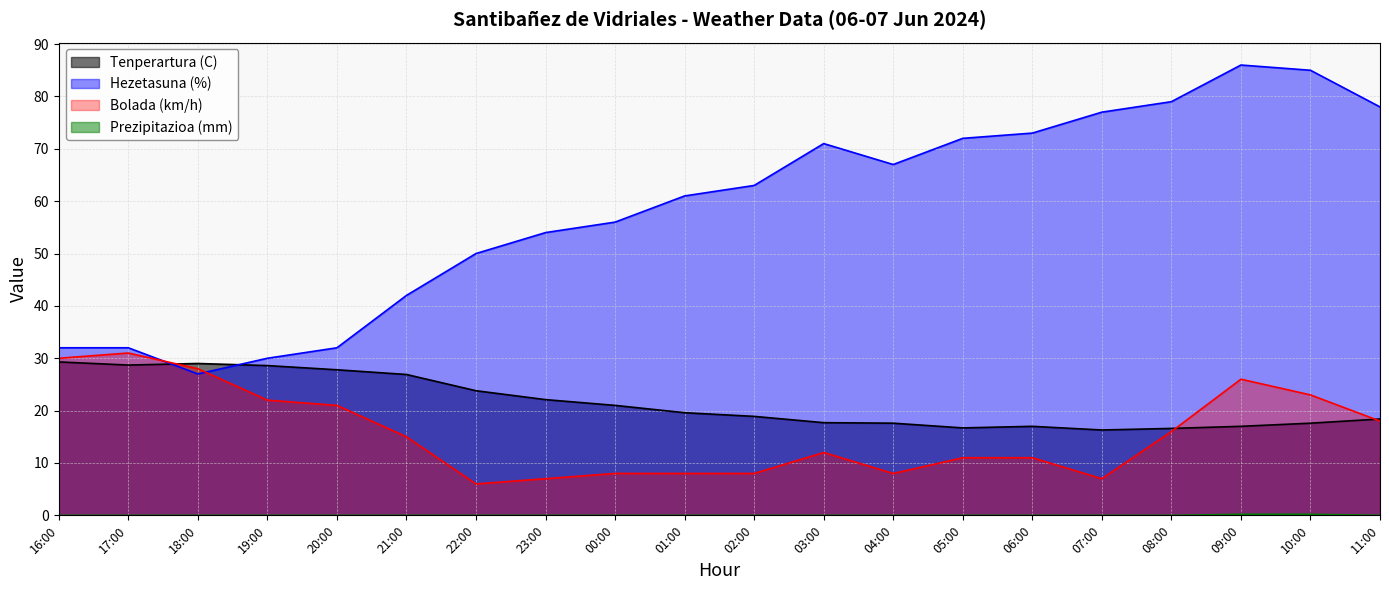

Between 23:00 and 16:00, which is larger?

16:00